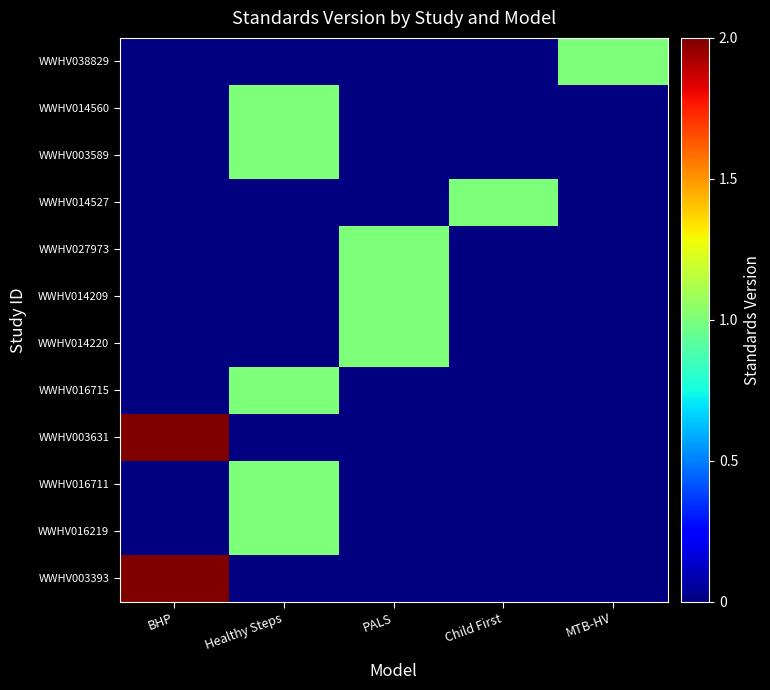

The value of WWHV016715 at Healthy Steps is 2. True or false?

False